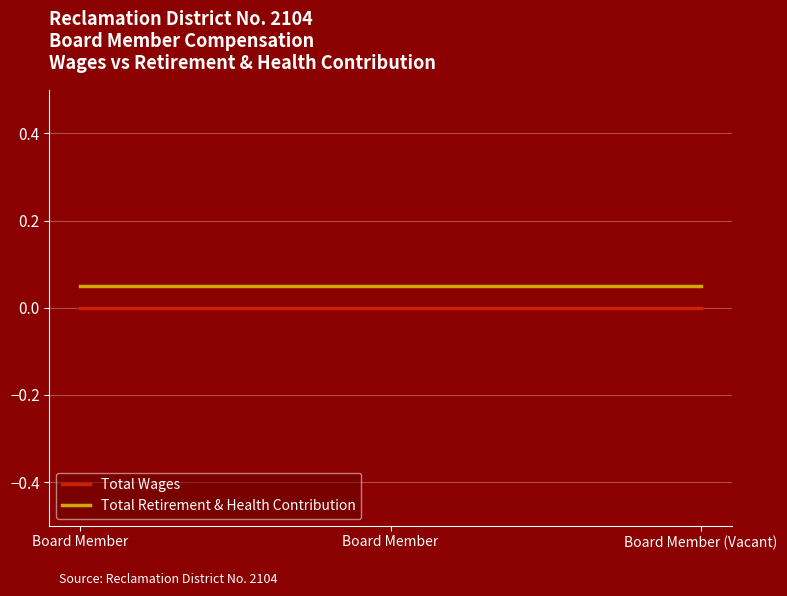

The Total Wages series shows 0.0 at Board Member (Vacant). True or false?

True